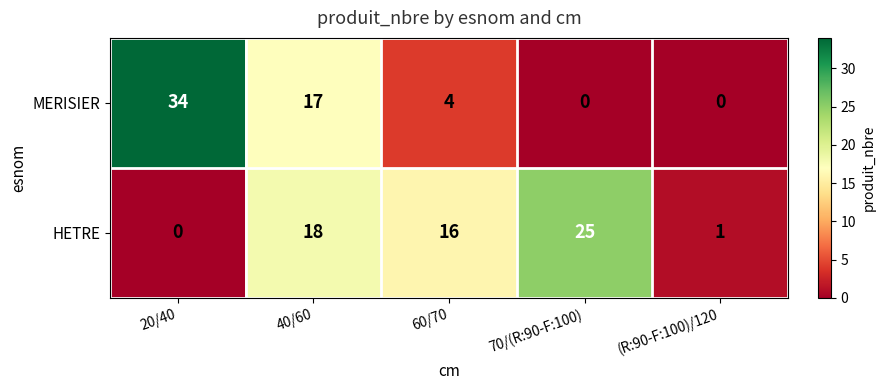

The HETRE series shows 9 at 60/70. True or false?

False